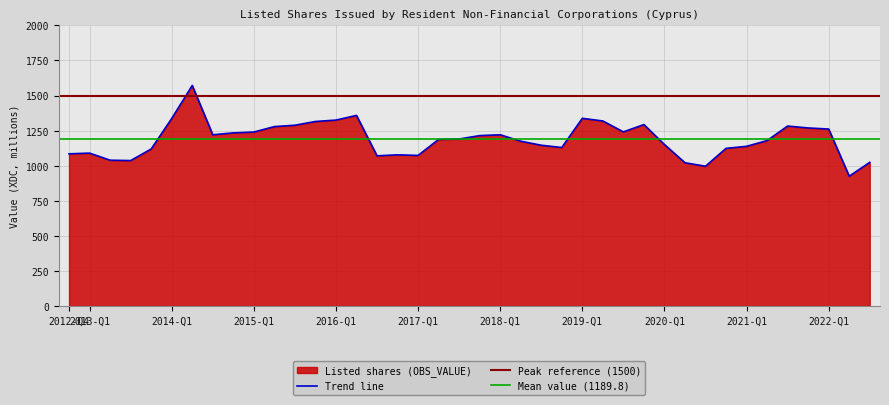

Read the value at 2021-Q3.

1282.7